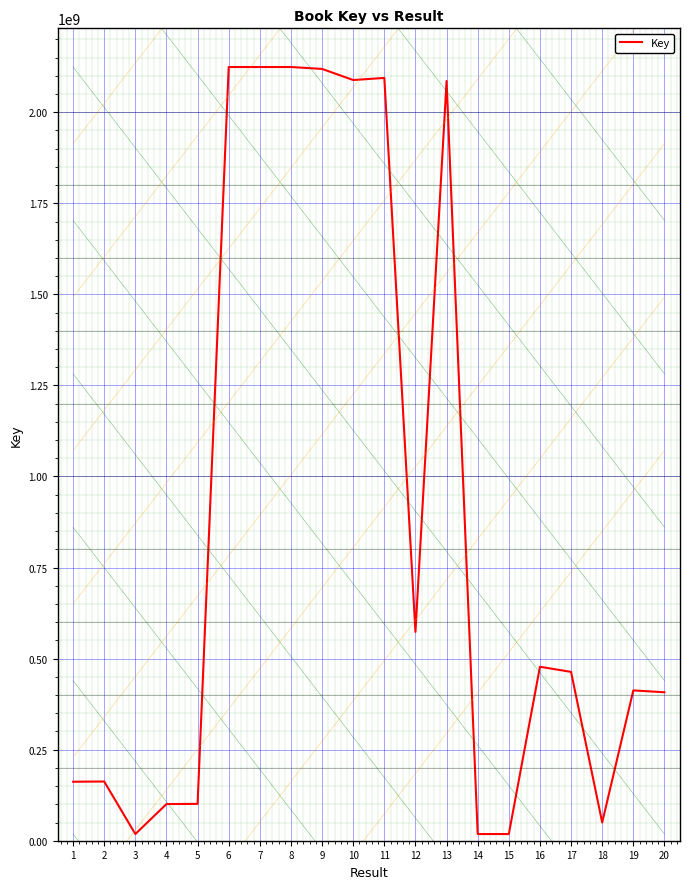

The value at 9 is 779869001. True or false?

False